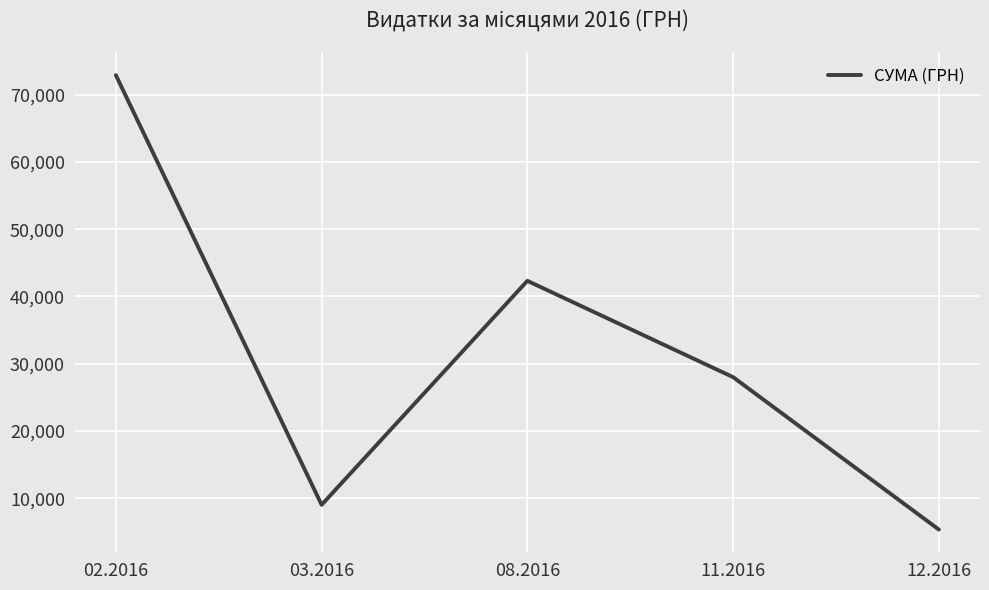

Does the chart have visible grid lines?

Yes